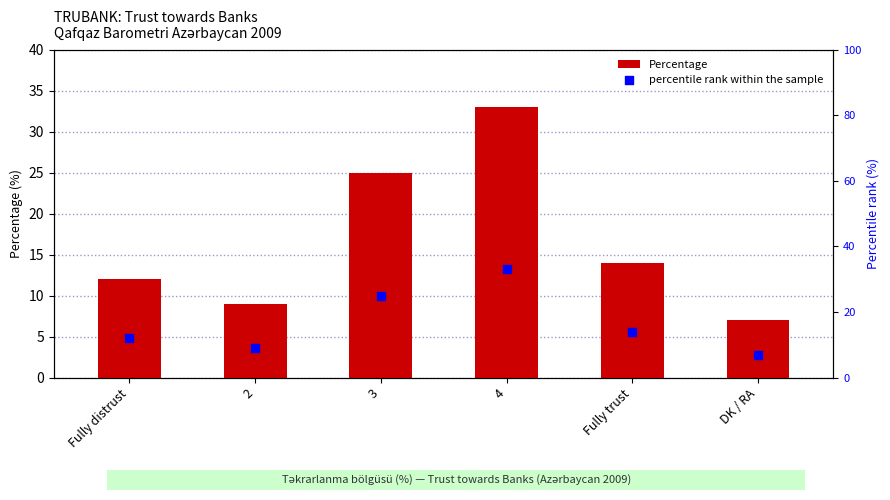

At which category is the sum across all series the highest?

4